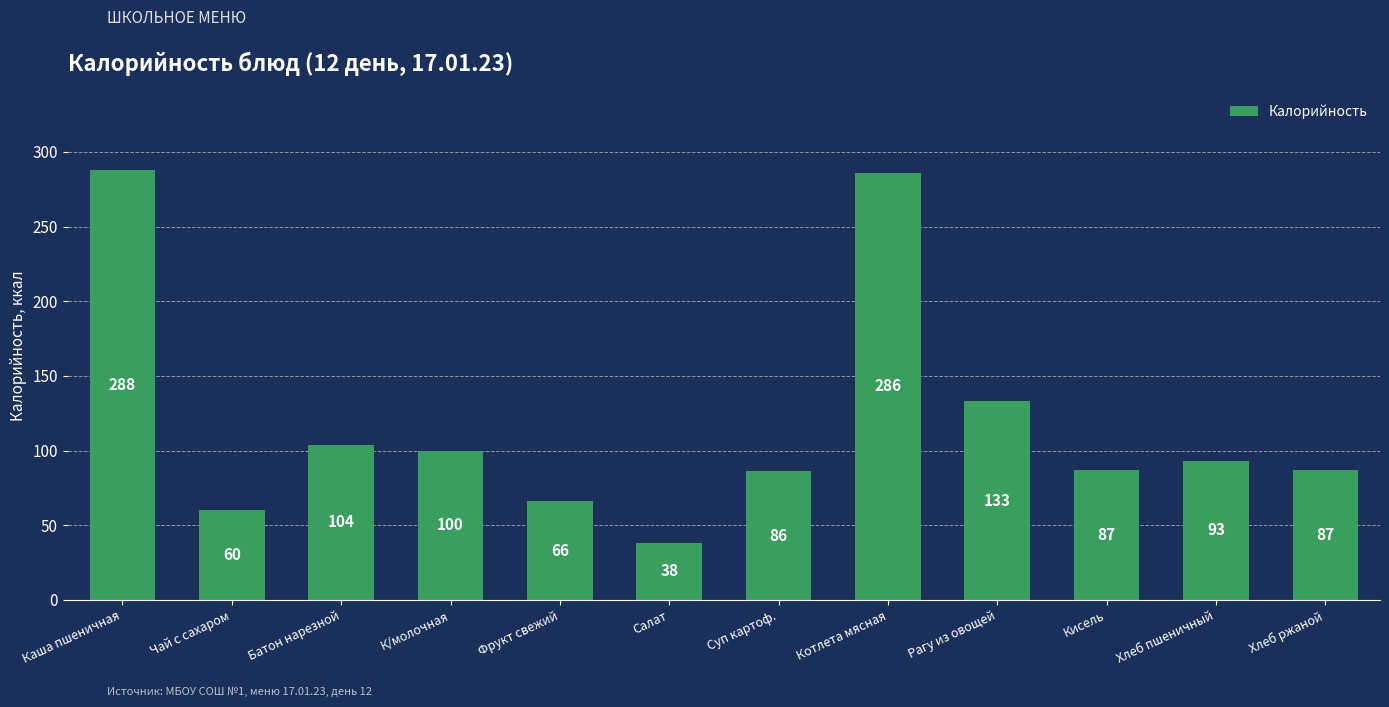

Reading left to right, list all the values displayed in this chart.

288	60	104	100	66	38	86	286	133	87	93	87